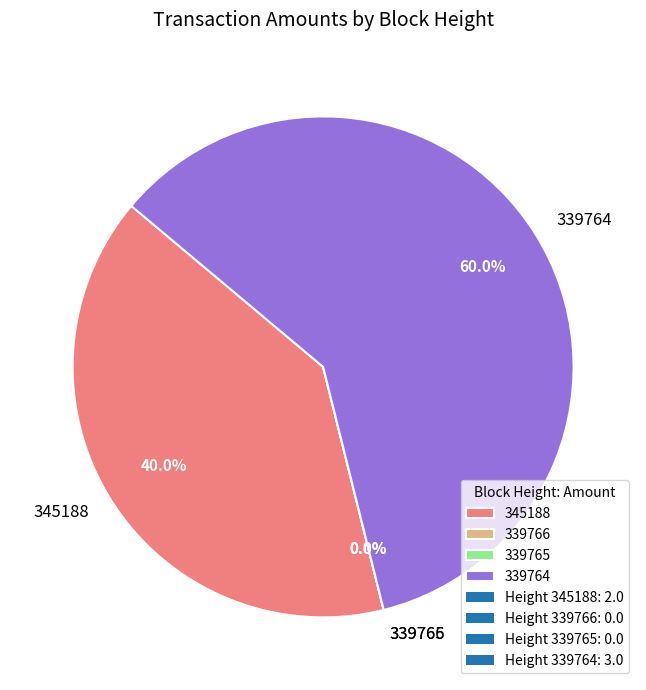

Count the number of slices in the pie.

4